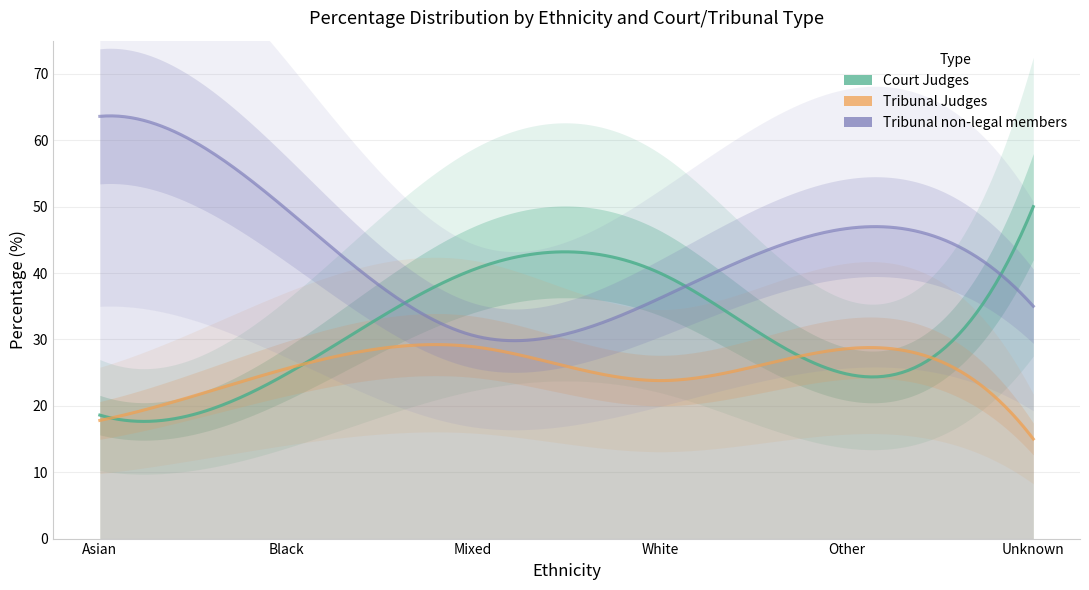

Is it true that Tribunal non-legal members equals 63.6 at Asian?

True